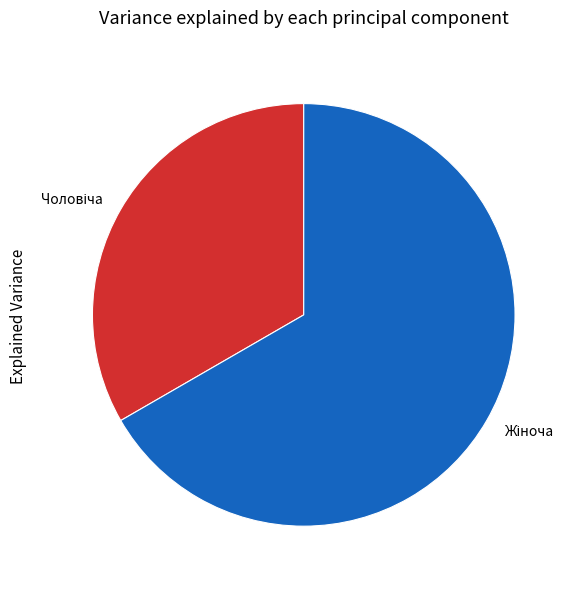

Does any single category account for the majority?

Yes